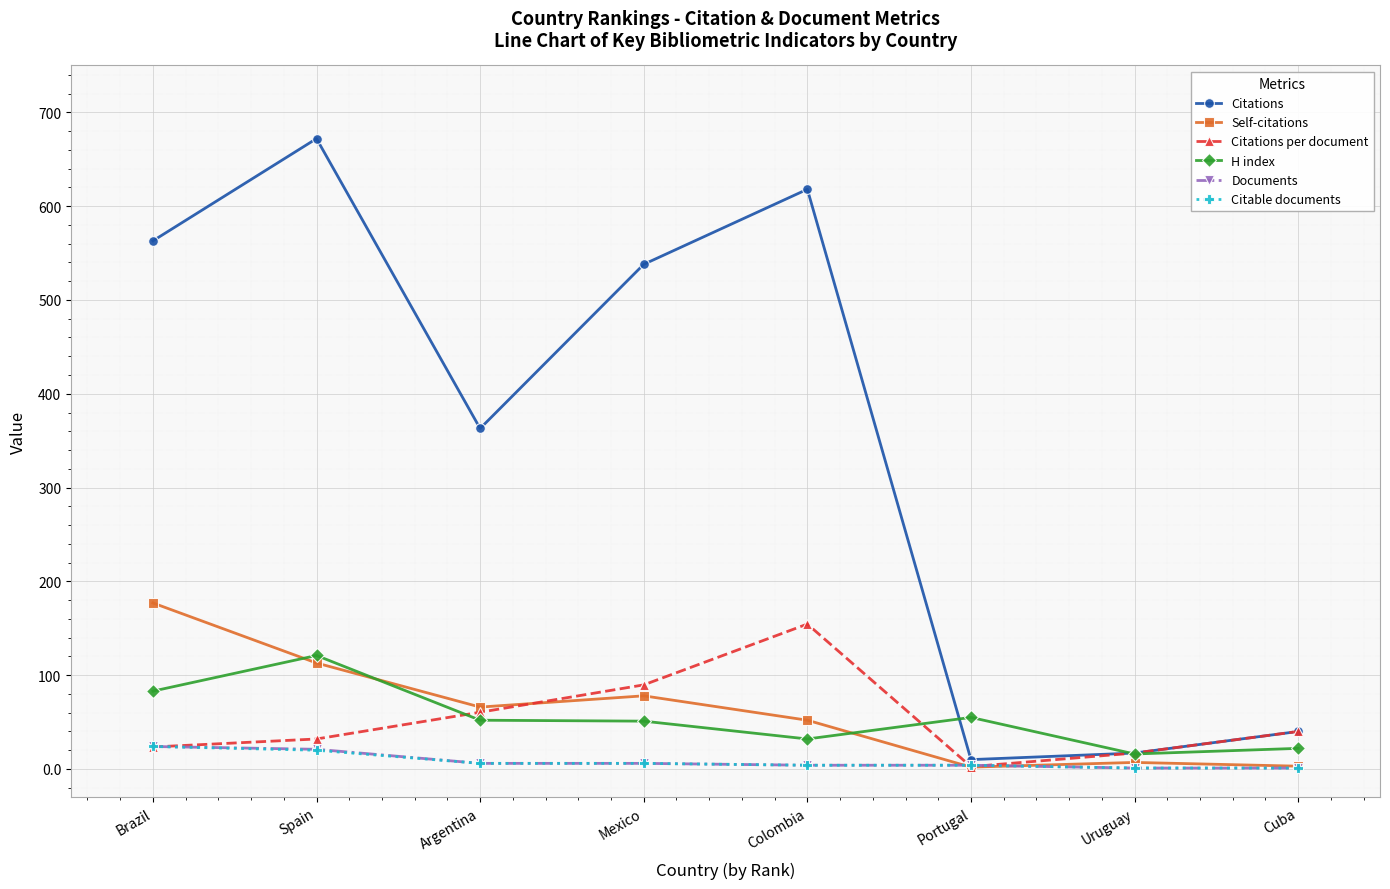

At how many categories does at least one series exceed 337?

5